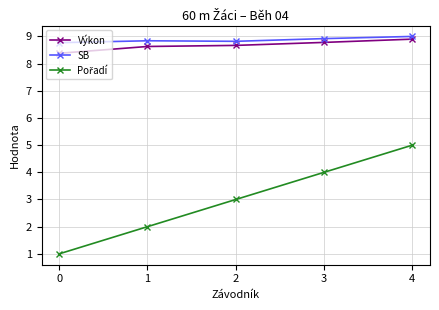

How many lines are shown in the chart?

3